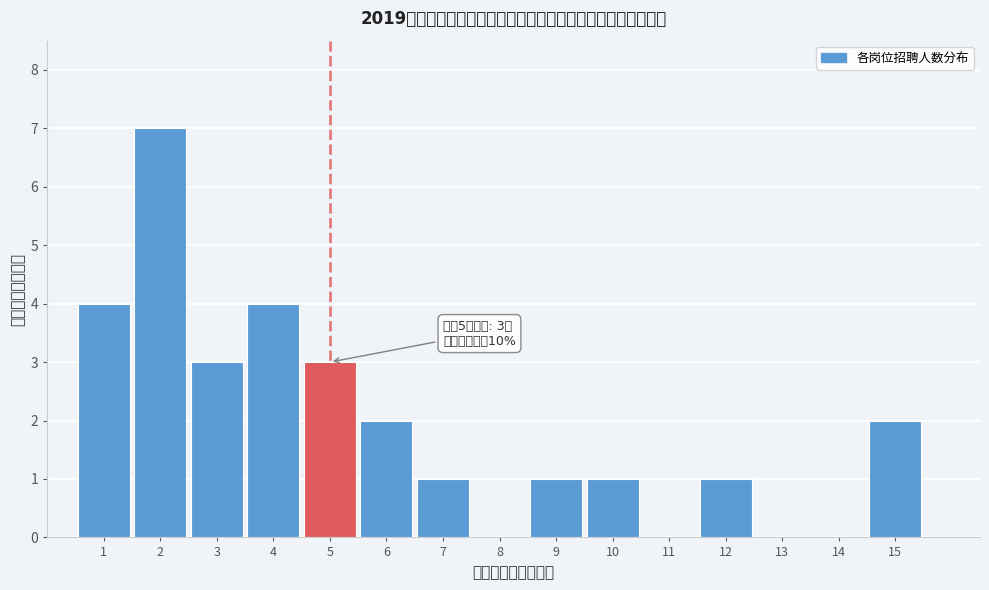

Which range on the x-axis has the tallest bar?

1.5 to 2.5